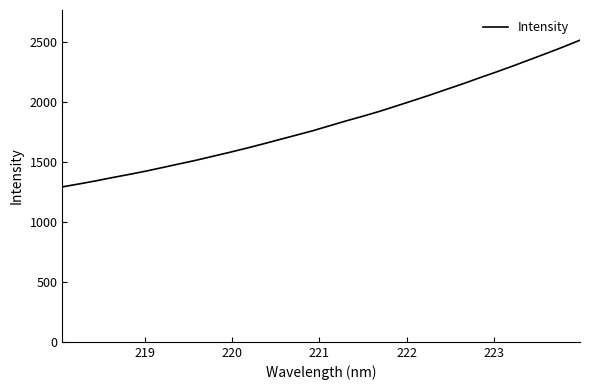

What is the greatest value displayed?

2513.8